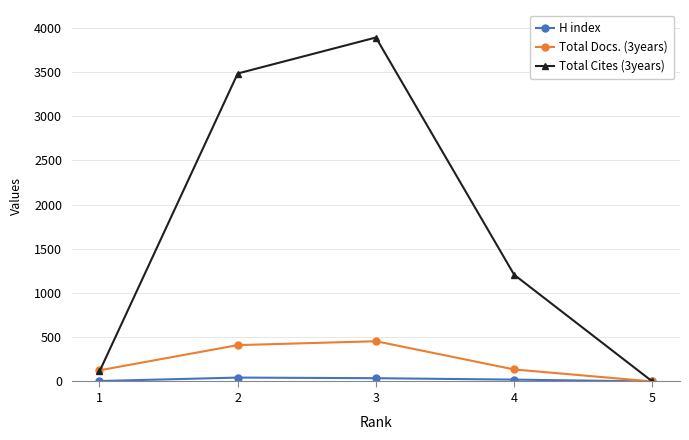

Which series has the widest spread of values?

Total Cites (3years)